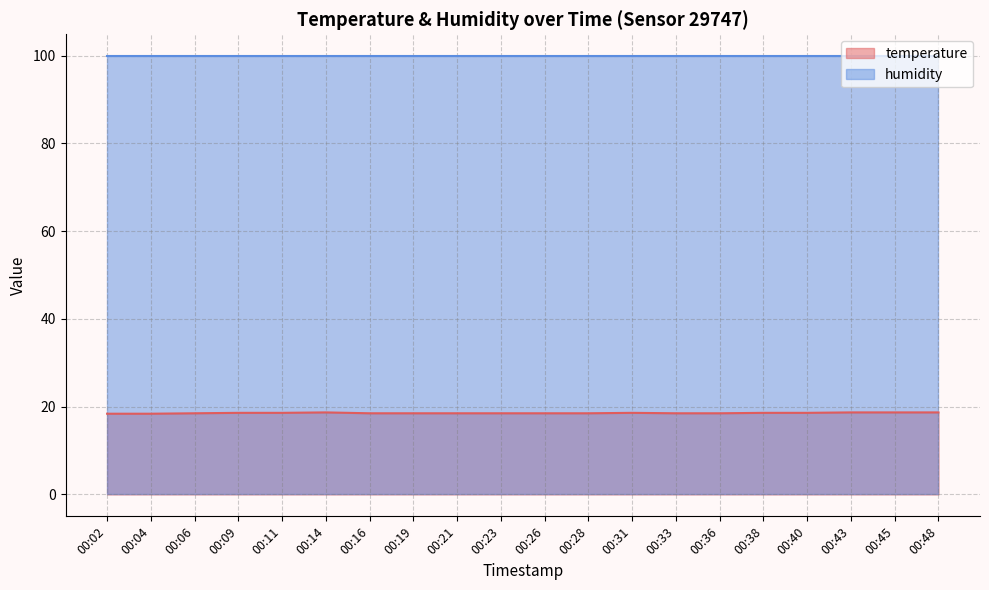

What is the greatest value displayed?

99.9